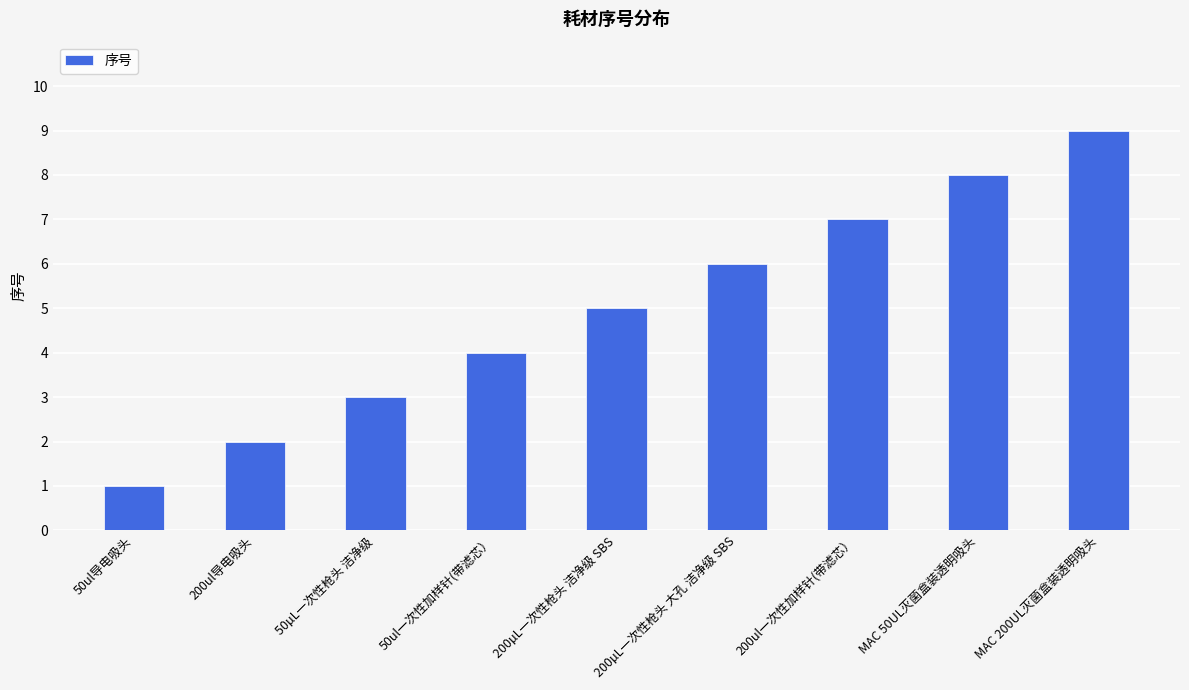

Rank the categories by value from lowest to highest.

50ul导电吸头, 200ul导电吸头, 50µL一次性枪头 洁净级, 50ul一次性加样针(带滤芯）, 200µL一次性枪头 洁净级 SBS, 200µL一次性枪头 大孔 洁净级 SBS, 200ul一次性加样针(带滤芯）, MAC 50UL灭菌盒装透明吸头, MAC 200UL灭菌盒装透明吸头